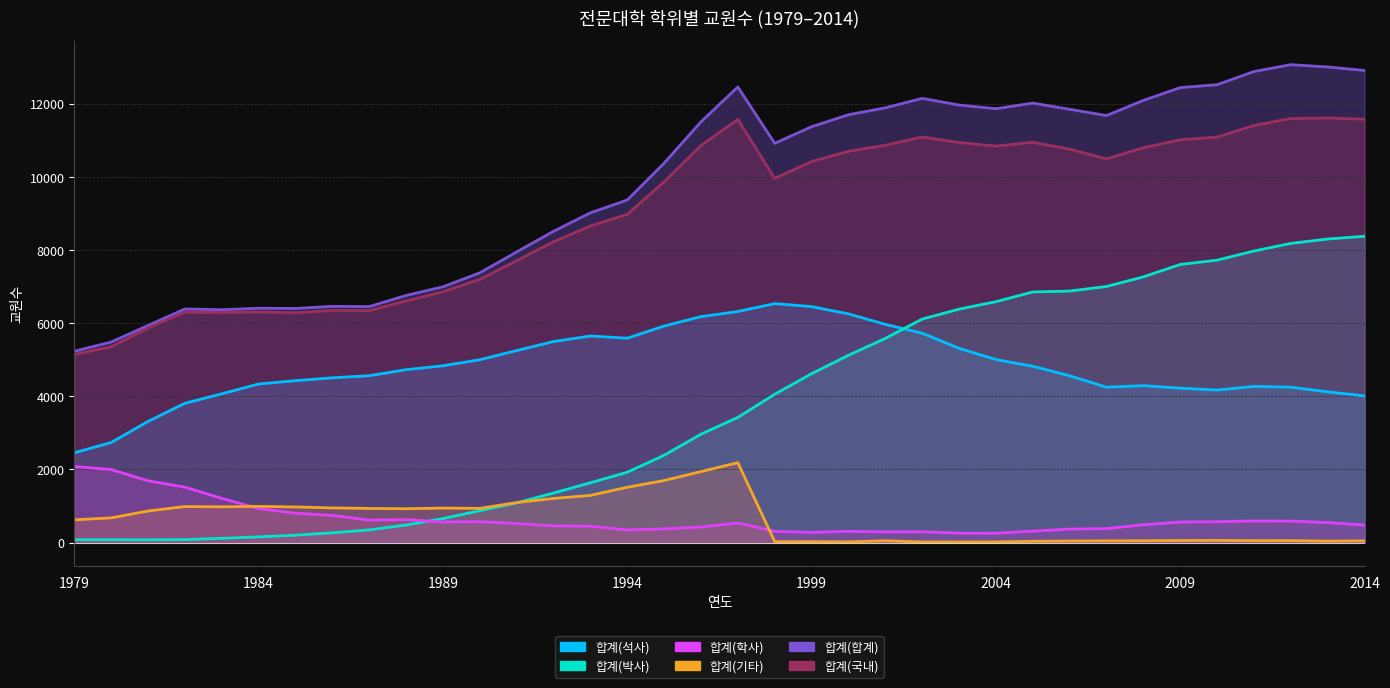

Reading left to right, extract all data points from this chart.

합계(석사): 2456	2738	3314	3811	4070	4339	4430	4509	4566	4730	4838	5003	5254	5501	5652	5593	5925	6182	6323	6539	6457	6257	5972	5730	5316	5008	4824	4564	4251	4293	4224	4174	4272	4252	4123	4013
합계(박사): 77	77	75	80	116	155	201	267	345	480	656	872	1085	1355	1635	1924	2388	2966	3424	4058	4621	5124	5586	6116	6387	6592	6858	6882	7008	7271	7610	7728	7978	8187	8307	8382
합계(학사): 2081	1998	1690	1516	1209	930	802	742	614	627	562	572	520	455	447	345	374	425	536	305	278	307	291	294	257	255	311	369	381	487	562	570	591	588	547	479
합계(기타): 622	675	862	985	977	989	973	947	933	925	943	935	1094	1207	1290	1513	1697	1942	2185	24	25	19	48	16	14	17	34	42	45	49	55	58	50	51	38	46
합계(합계): 5236	5488	5941	6392	6372	6413	6406	6465	6458	6762	6999	7382	7953	8518	9024	9375	10384	11515	12468	10926	11381	11707	11897	12156	11974	11872	12027	11857	11685	12100	12451	12530	12891	13078	13015	12920
합계(국내): 5149	5357	5872	6305	6296	6311	6290	6351	6347	6611	6862	7202	7714	8232	8665	8982	9872	10866	11580	9965	10426	10707	10872	11099	10947	10849	10953	10767	10500	10805	11023	11096	11414	11604	11619	11585